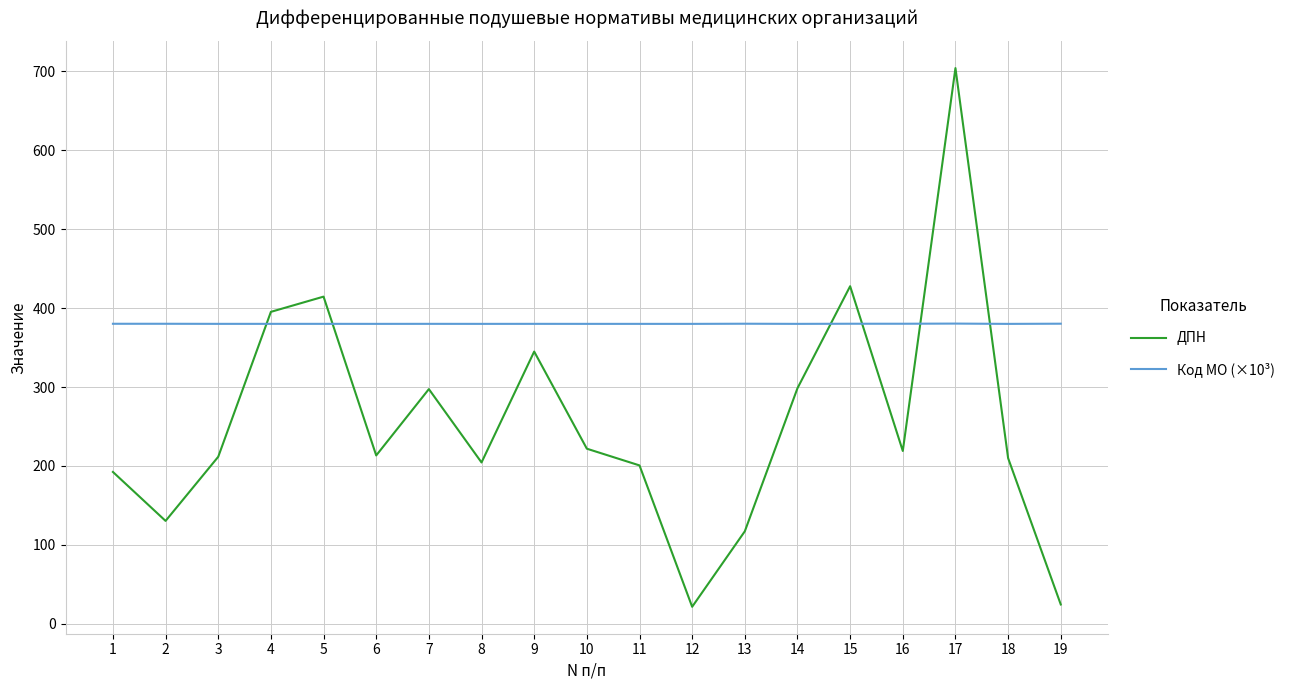

What is the smallest value displayed?

21.6